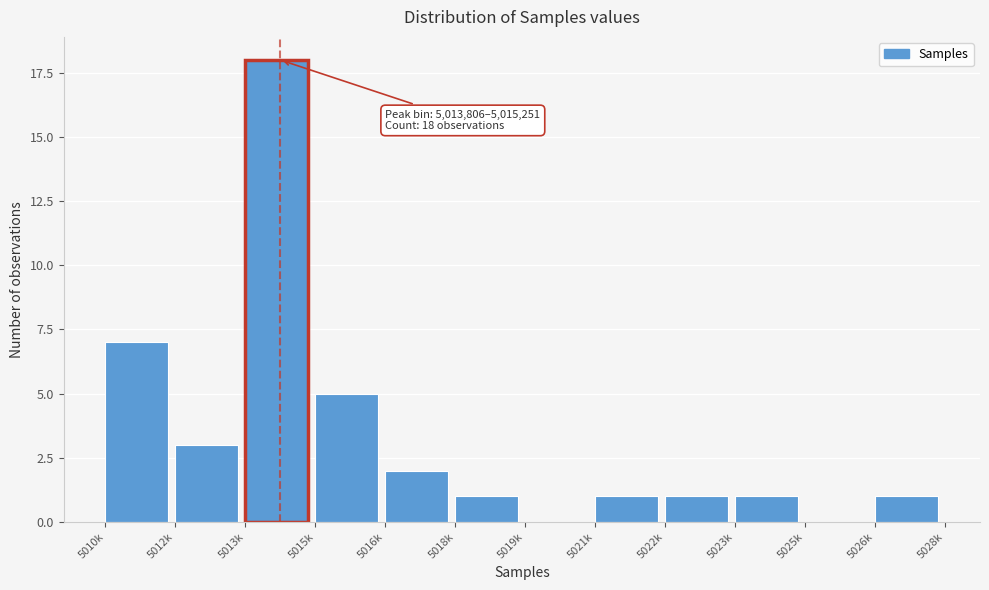

Reading right to left, what are all the values shown in this chart?

5026k=1	5025k=0	5023k=1	5022k=1	5021k=1	5019k=0	5018k=1	5016k=2	5015k=5	5013k=18	5012k=3	5010k=7